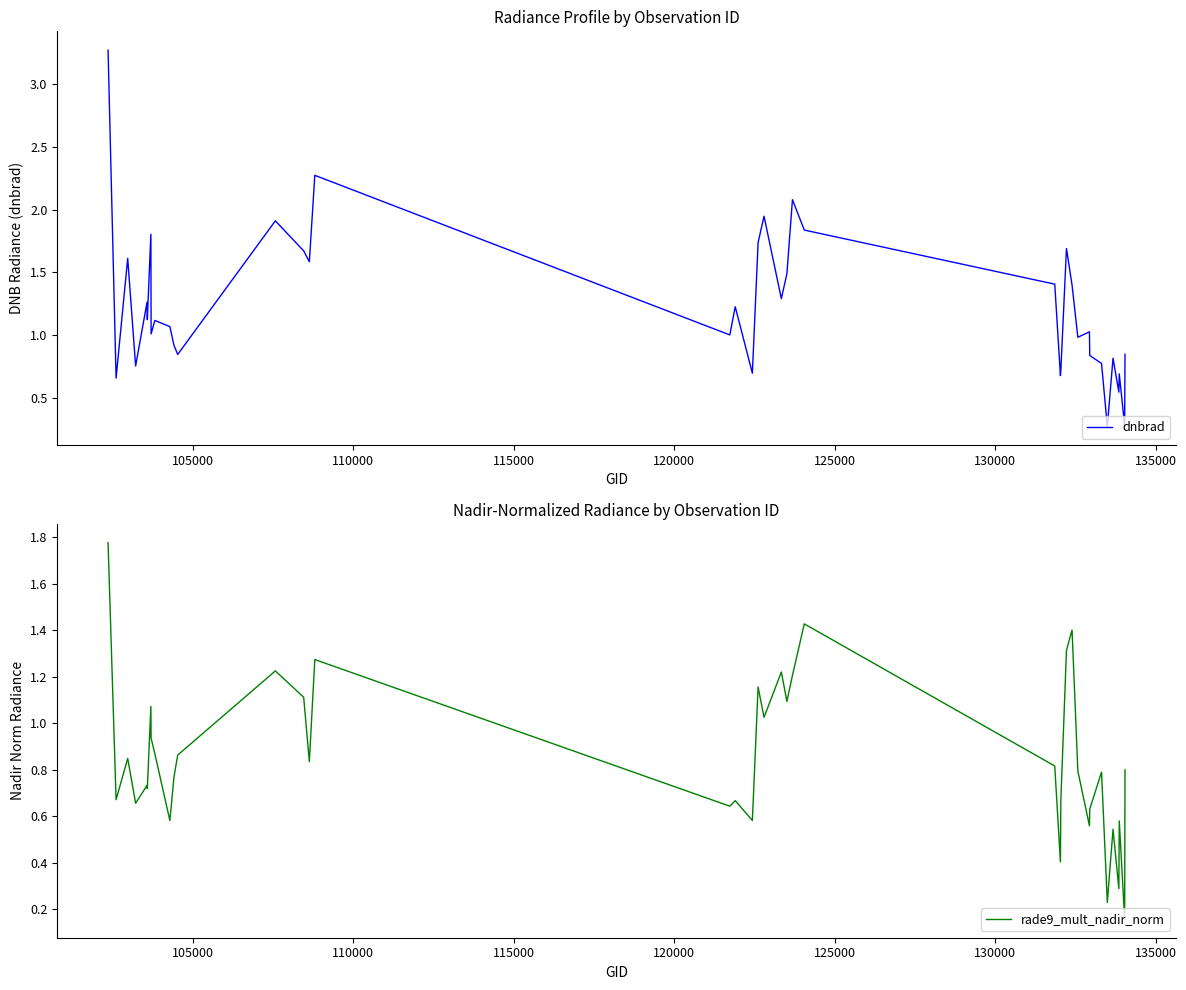

What is the minimum value for dnbrad?

0.3